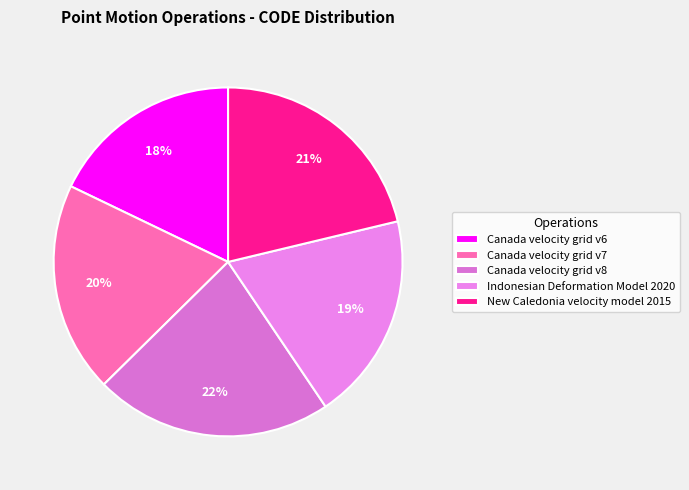

The New Caledonia velocity model 2015 slice represents 27% of the pie. True or false?

False